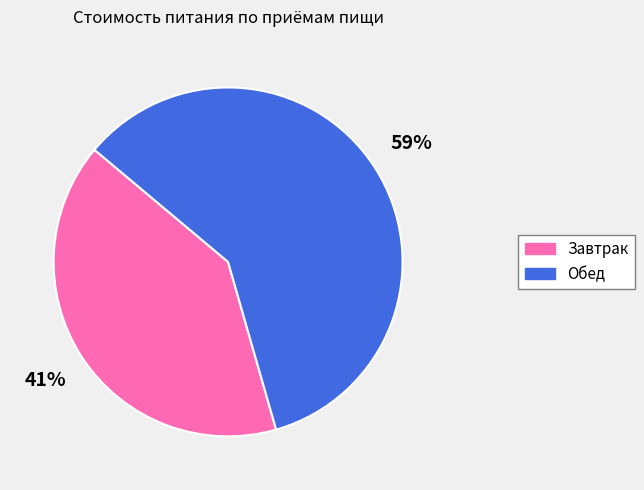

How many slices are in this pie chart?

2